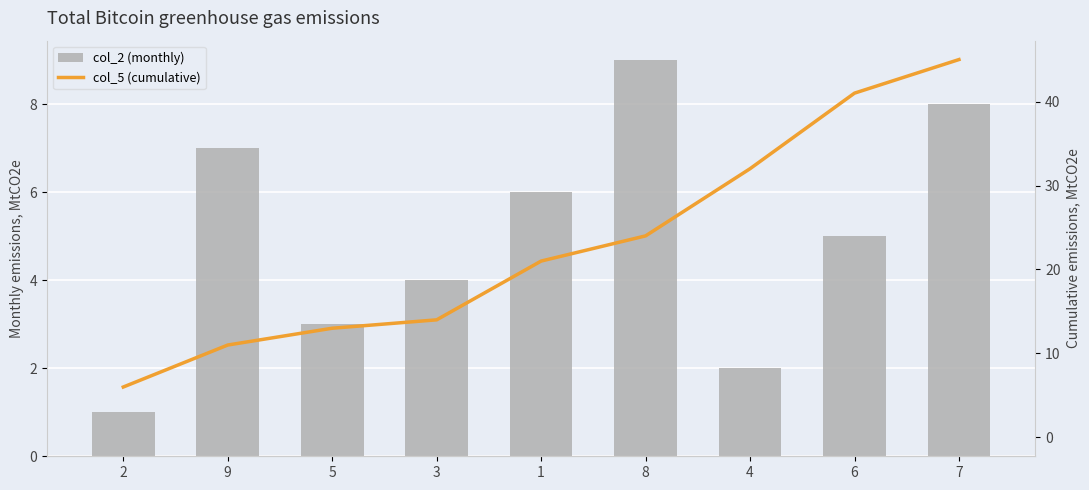

Between 7 and 2, which is larger?

7